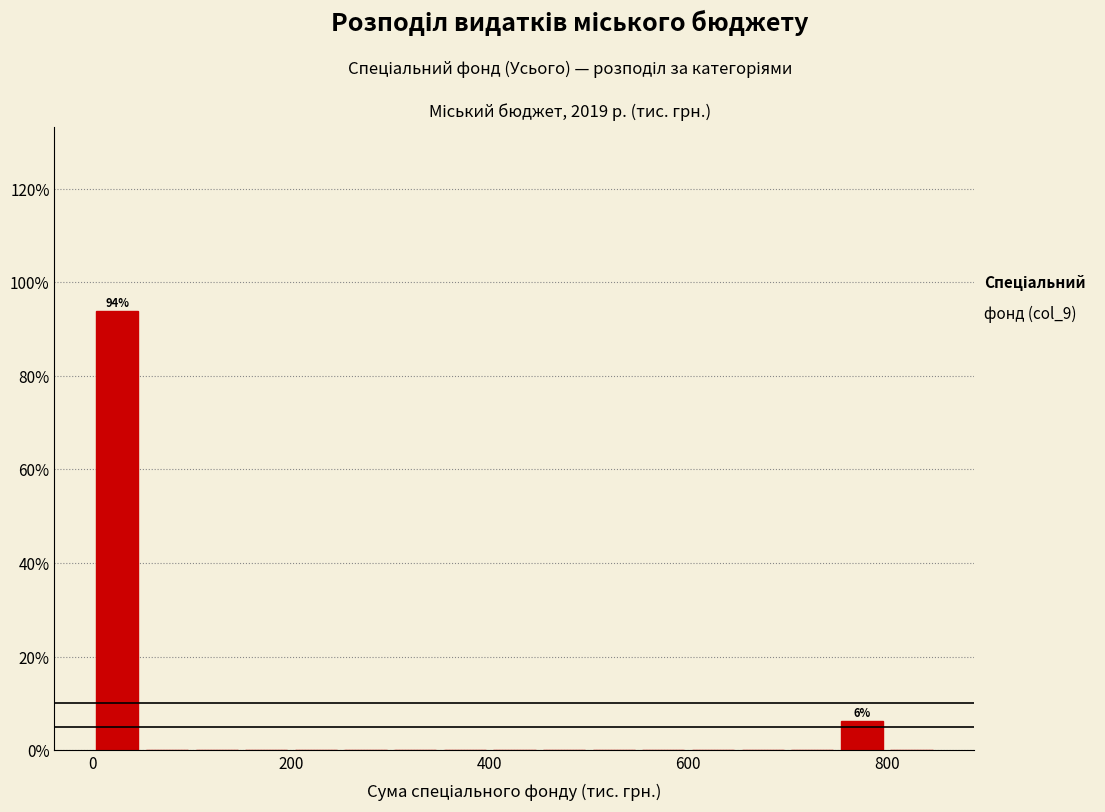

Around what value on the x-axis is the tallest bar? Give the approximate position of its centre, as read against the axis.

20